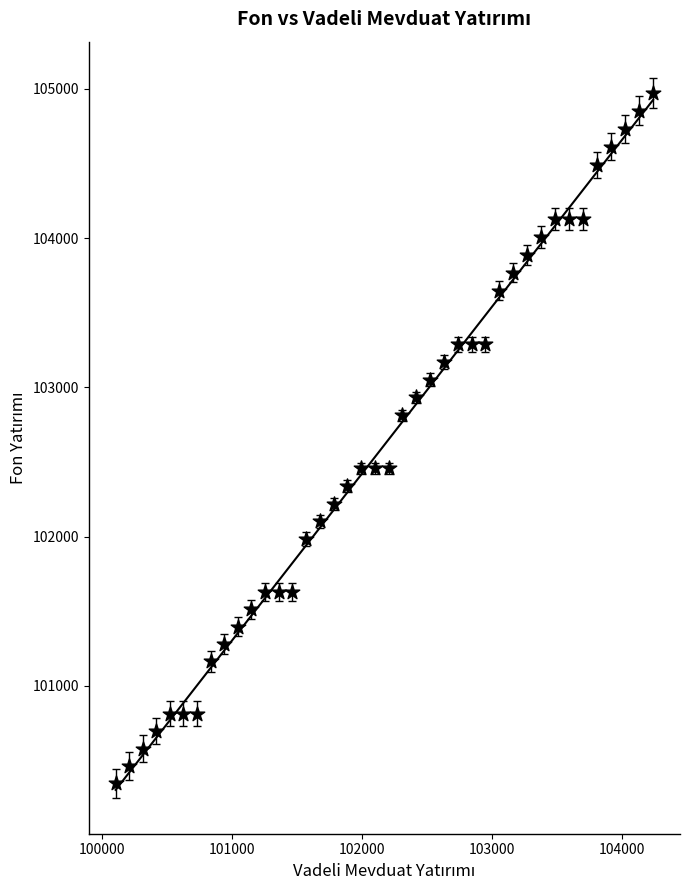

What is the range of Y values (max minus min)?

4625.2